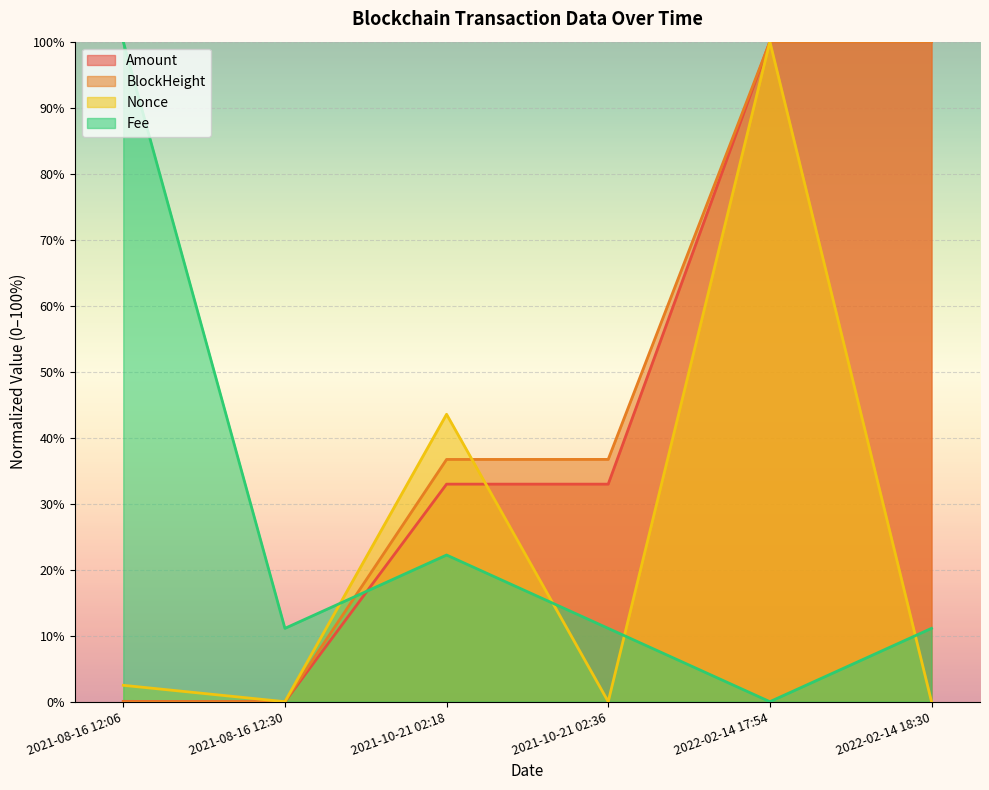

List the series in order of their peak value, highest first.

Amount, BlockHeight, Nonce, Fee